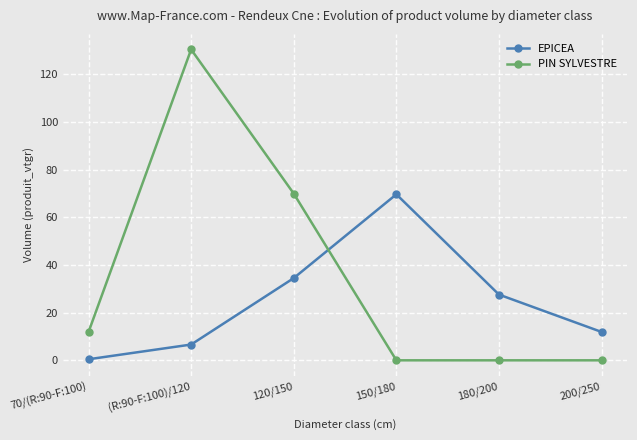

List the labels in order of EPICEA value, largest first.

150/180, 120/150, 180/200, 200/250, (R:90-F:100)/120, 70/(R:90-F:100)